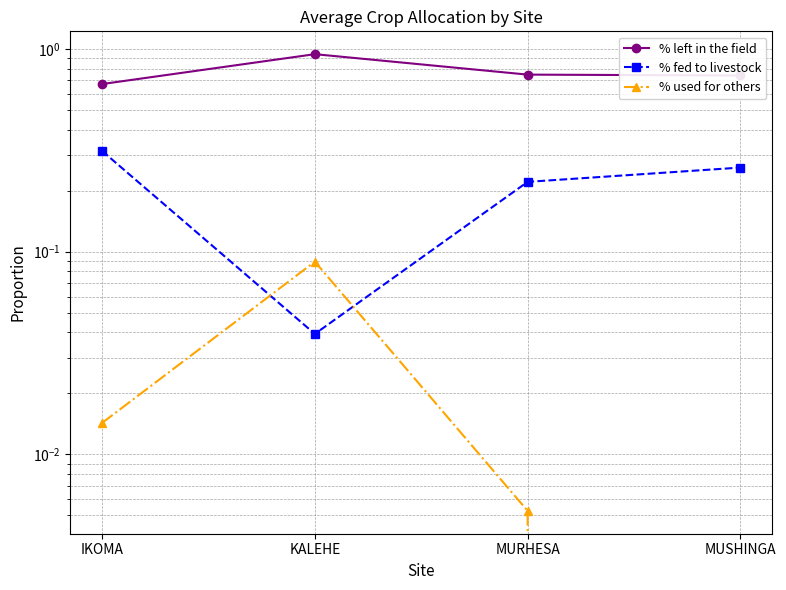

Where is the first local minimum for % fed to livestock?

KALEHE